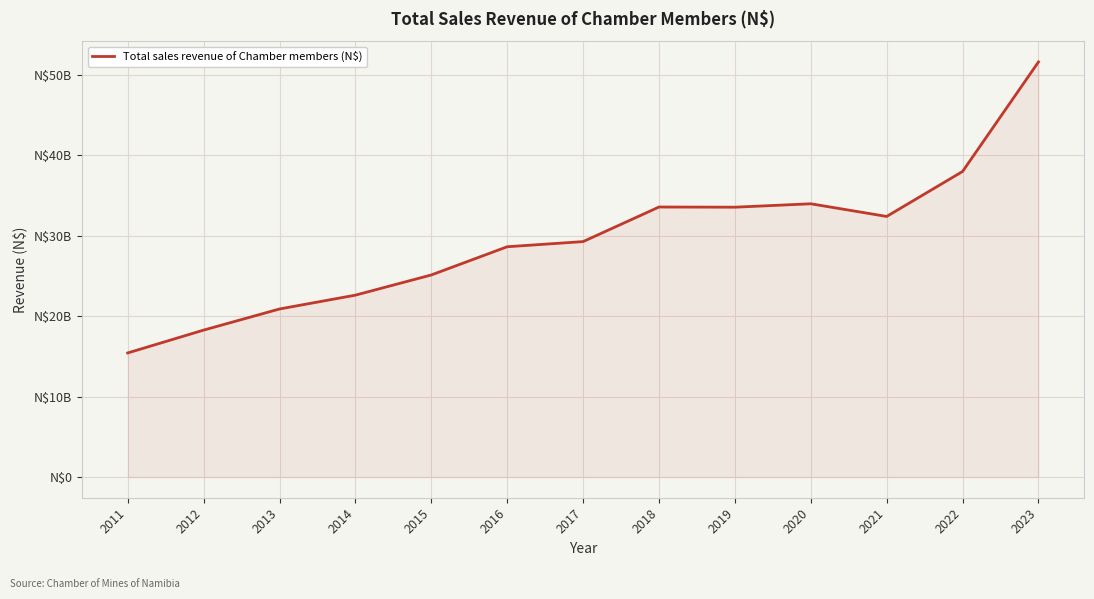

True or false: the data shows 22594380383.0 at 2014.

True